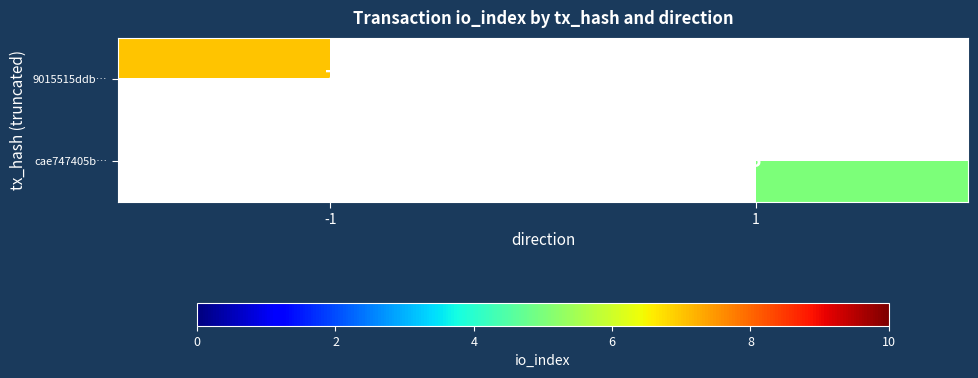

Which has a higher value, 1 or -1?

-1